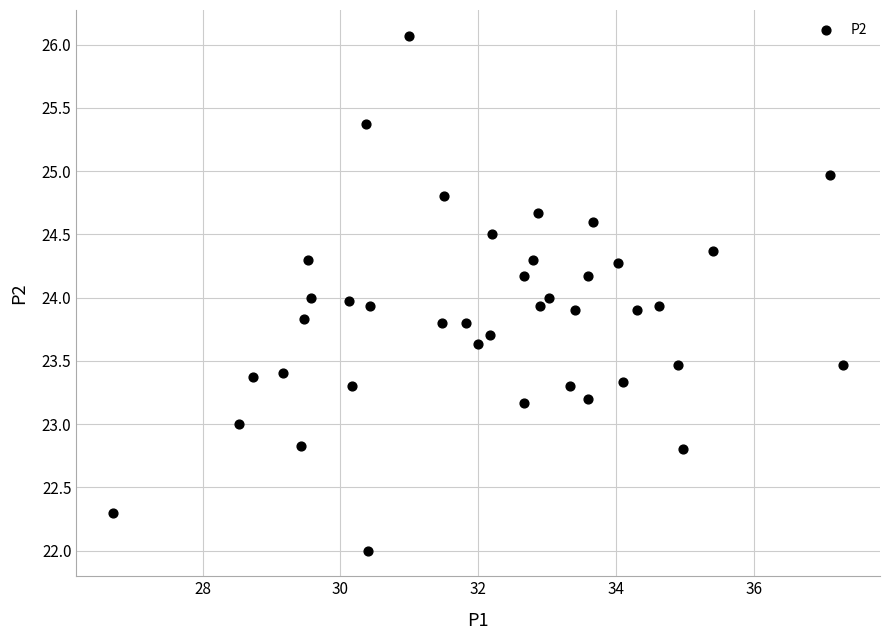

What is the range of X values (max minus min)?

10.6